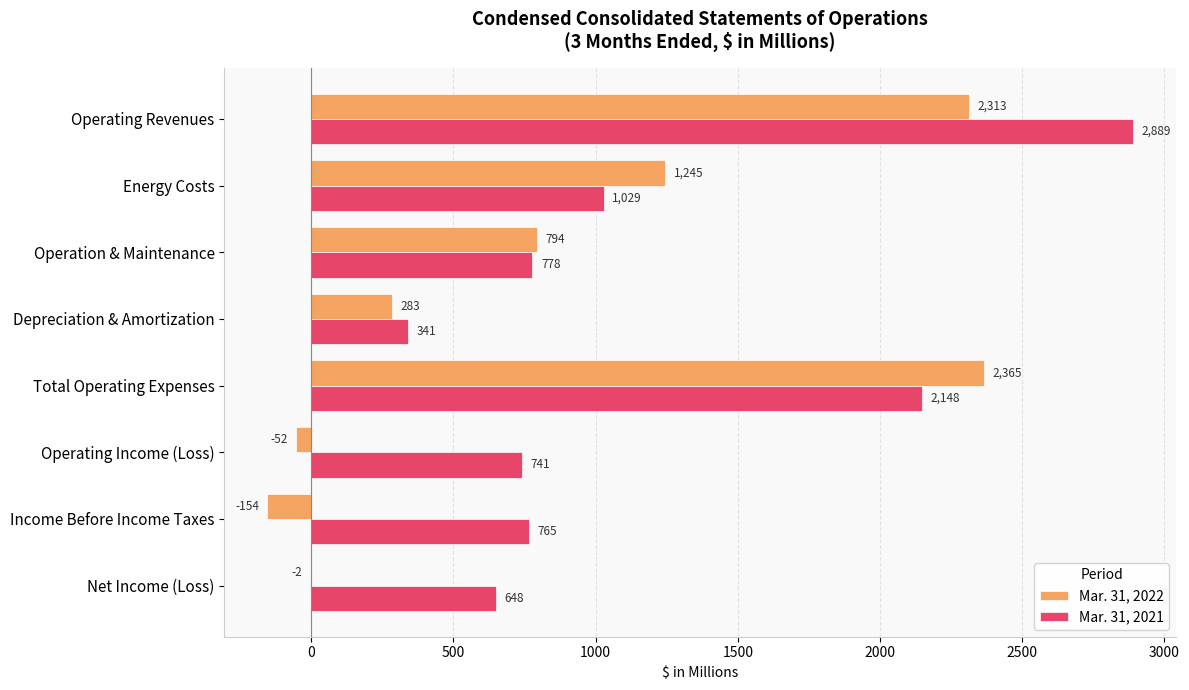

The Mar. 31, 2021 series shows 648 at Net Income (Loss). True or false?

True